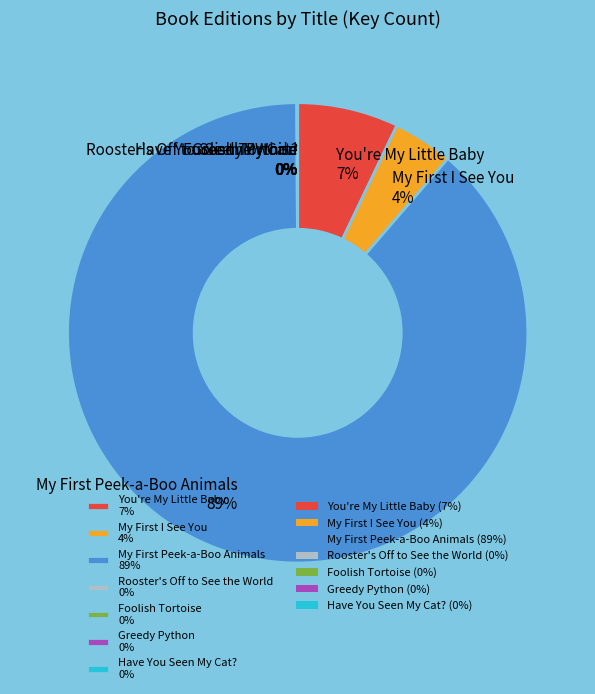

Does any single category account for the majority?

Yes